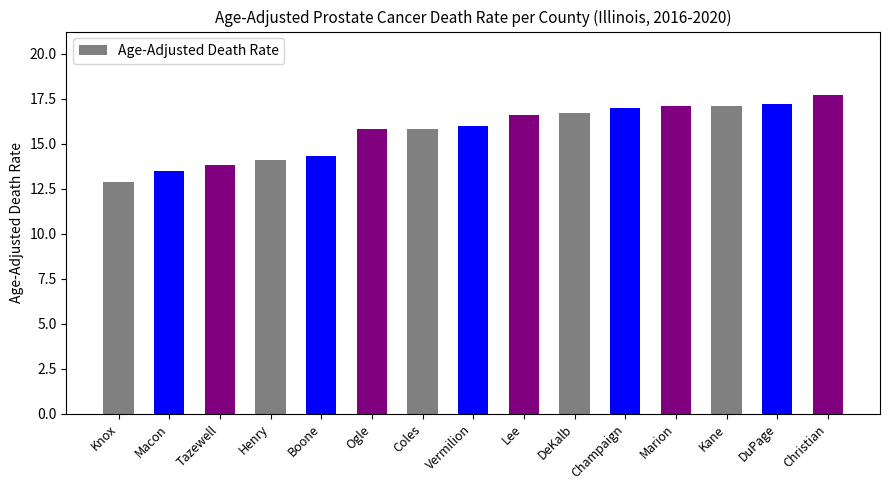

What is the change in value from Macon to Christian?

+4.2